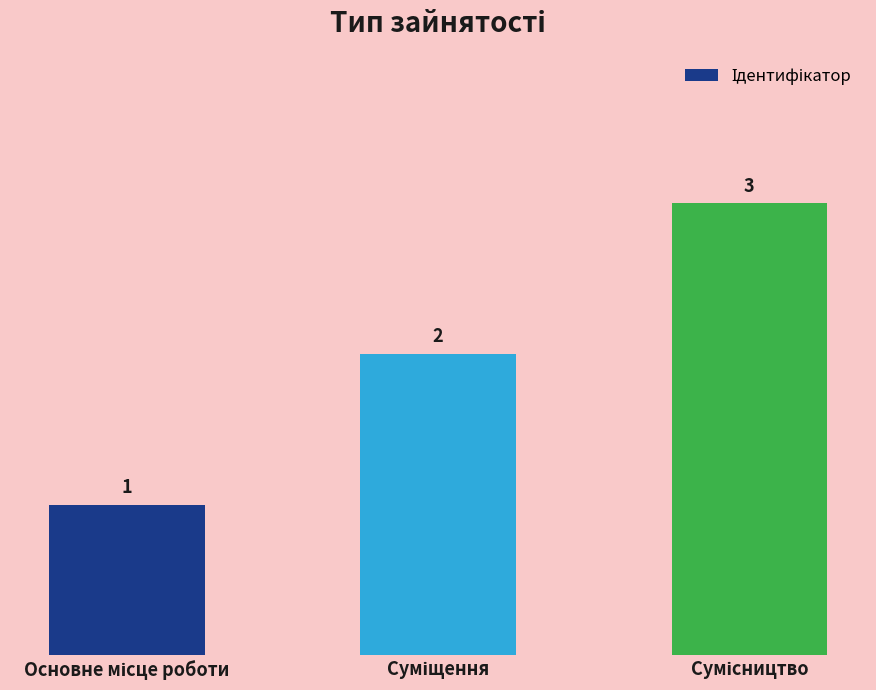

What is the maximum value shown in the chart?

3